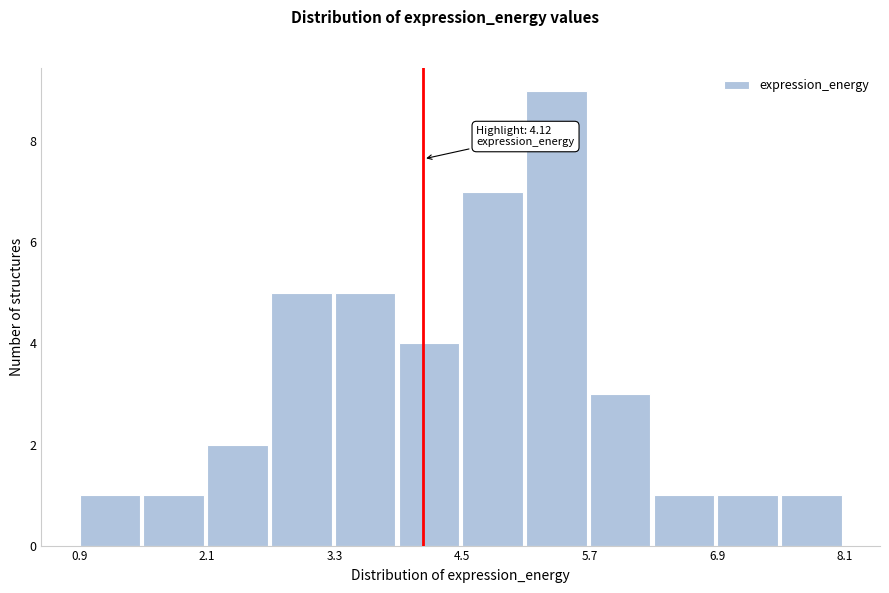

Read against the x-axis, roughly where is the centre of the tallest bar?

5.4